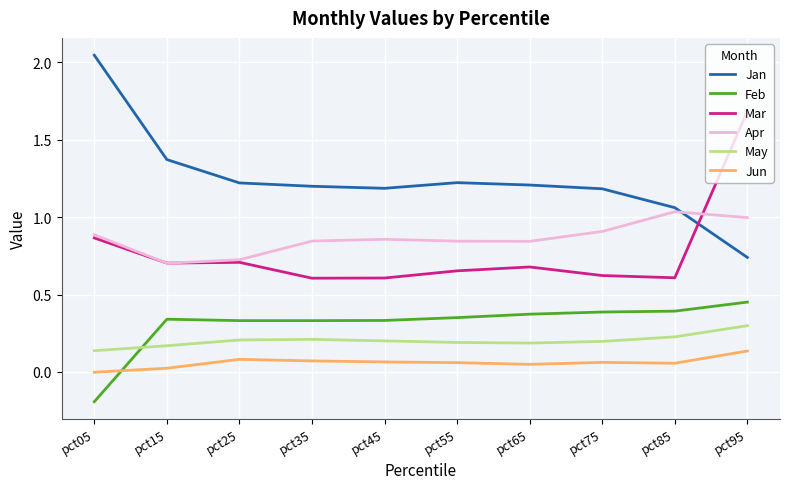

True or false: Jun and May cross at least once.

False